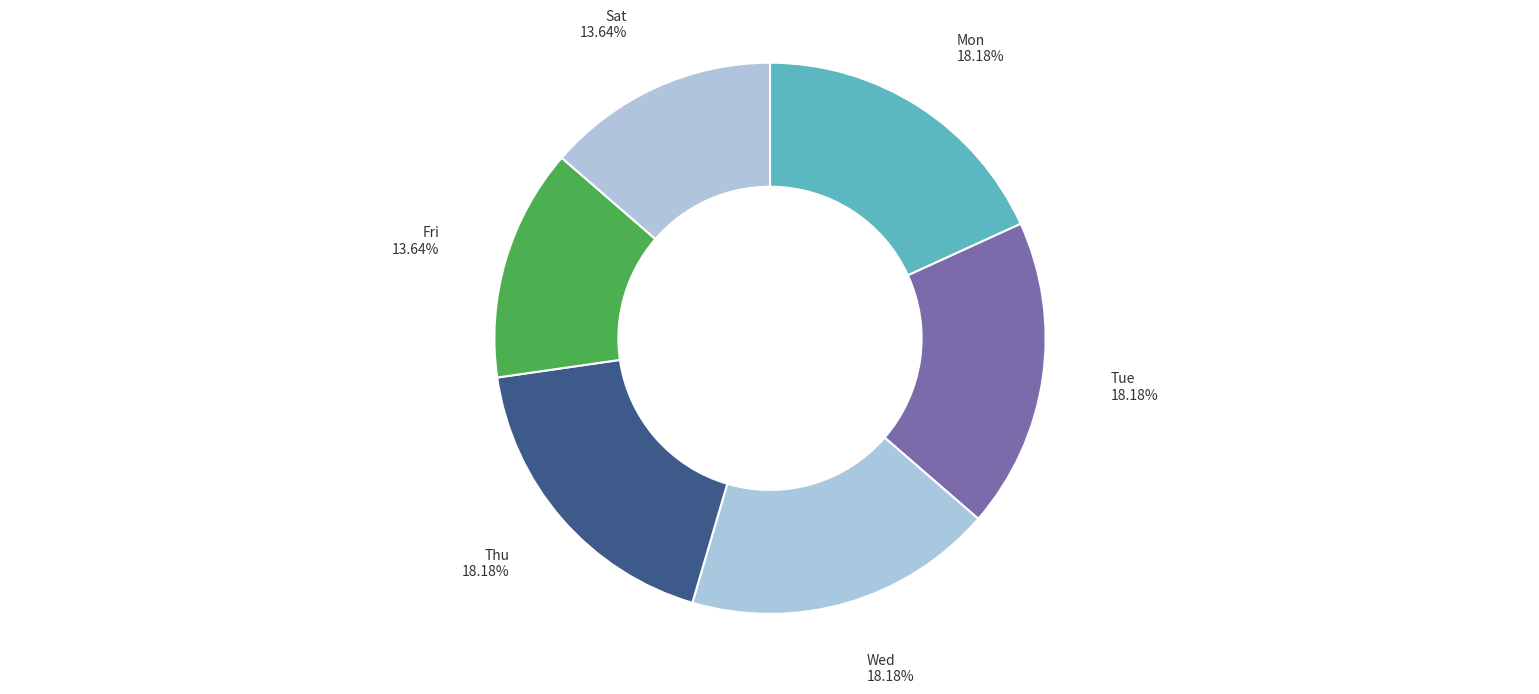

Is there any slice that represents more than half of the pie?

No